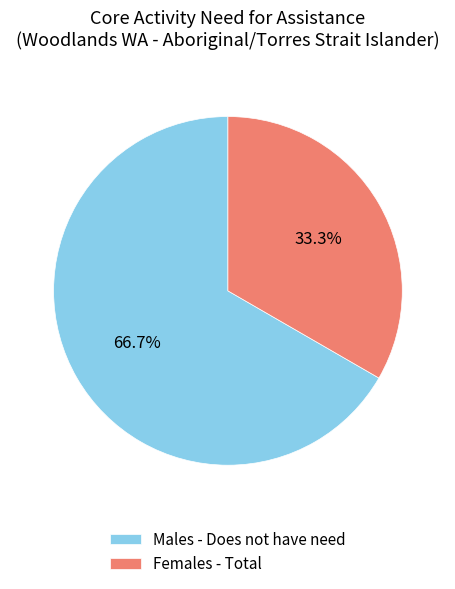

Which category accounts for the majority?

Males - Does not have need